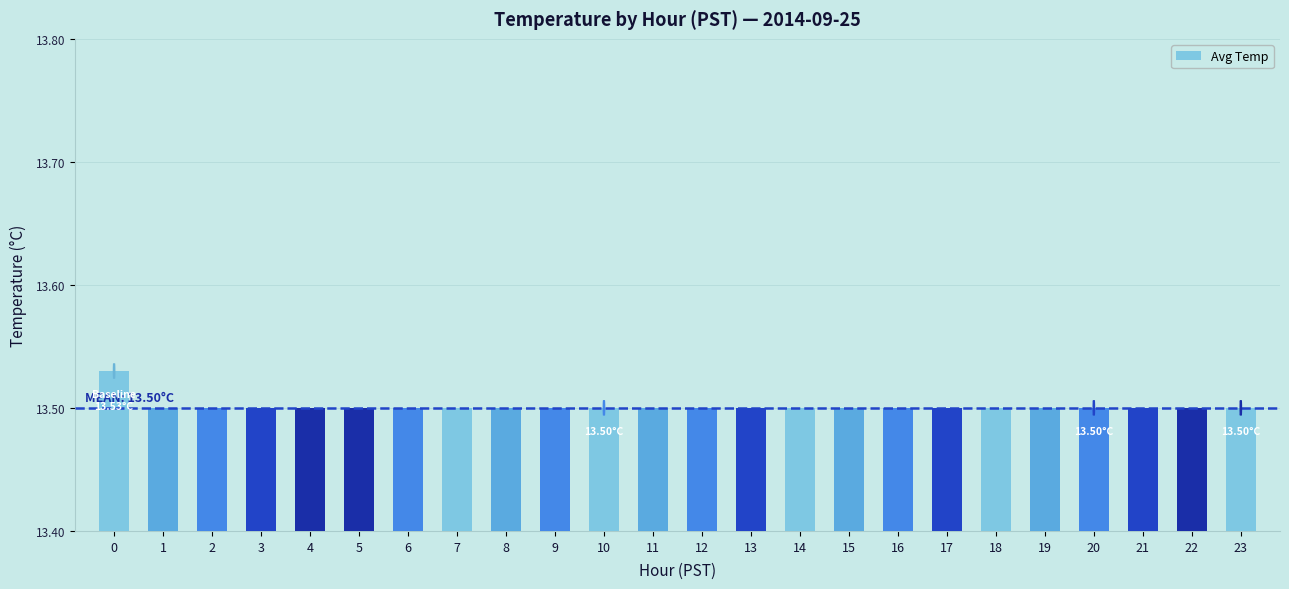

What is the sum of the values at 2 and 20?

27.0